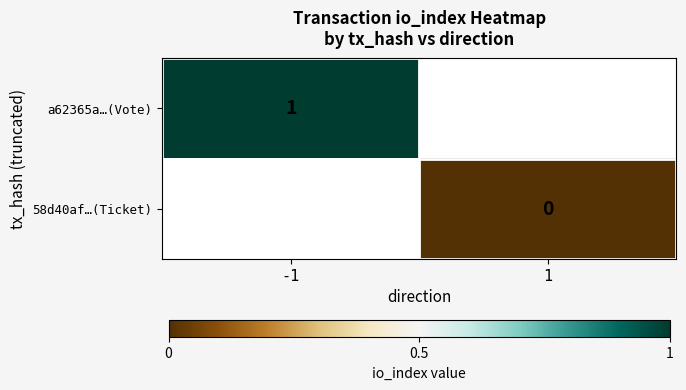

The a62365a…(Vote) series shows 1 at -1. True or false?

True